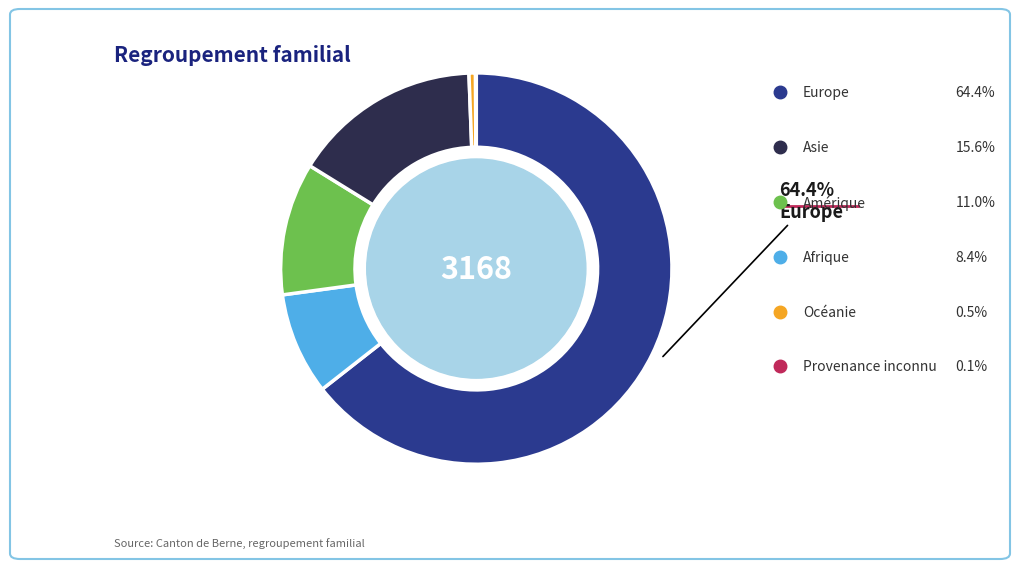

Count the number of slices in the pie.

6